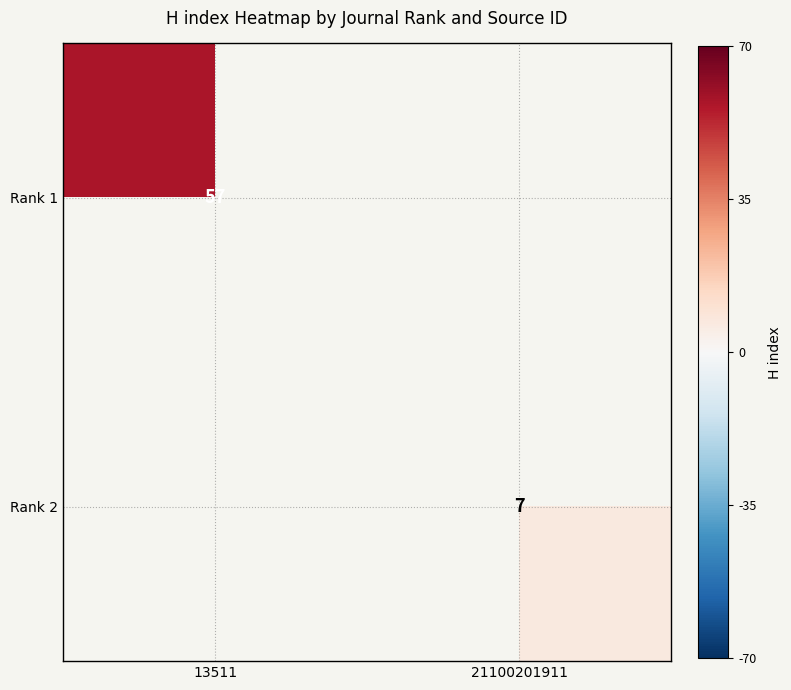

The value of Rank 1 at 13511 is 57. True or false?

True